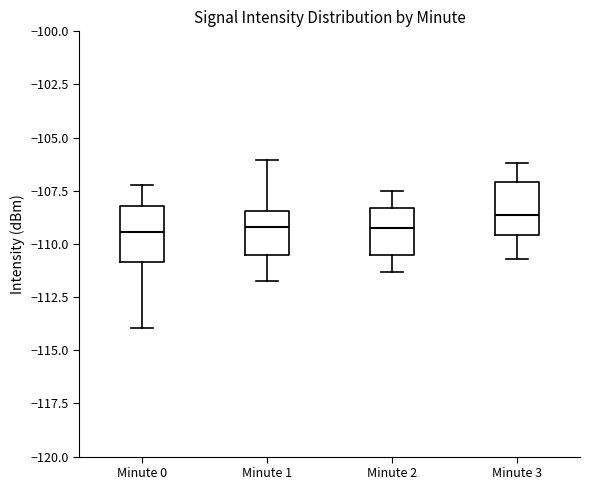

Reading left to right, transcribe this box plot: for each box, give where its median line is, the range the box spans, and where its two whiskers end, as read against the y-axis. The values are not printed on the chart, so give them approximately, as read against the axis.

Minute 0: median -109.5, box -111.0 to -108.0, whiskers -114.0 to -107.0
Minute 1: median -109.0, box -110.5 to -108.5, whiskers -111.5 to -106.0
Minute 2: median -109.0, box -110.5 to -108.5, whiskers -111.5 to -107.5
Minute 3: median -108.5, box -109.5 to -107.0, whiskers -110.5 to -106.0